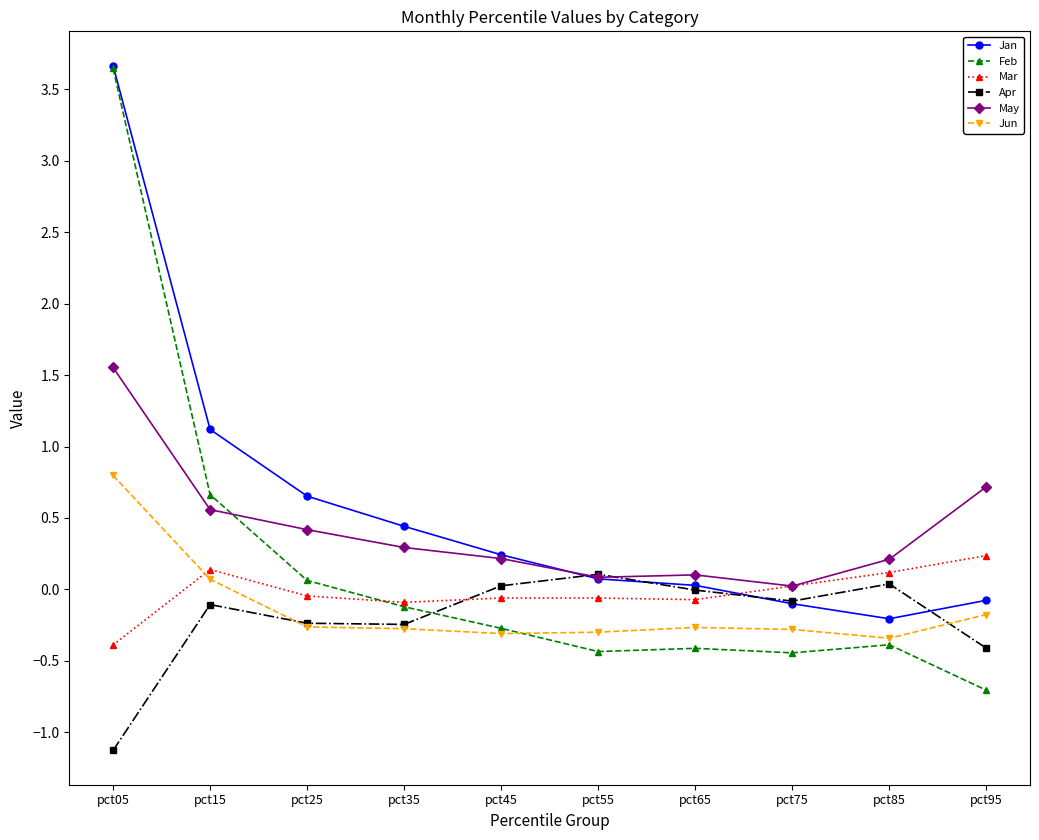

Is the value of May at pct05 greater than the value of Apr at pct05?

Yes